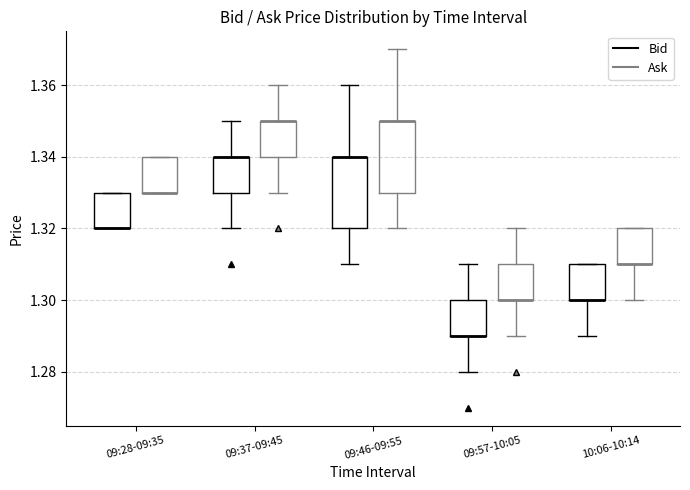

Reading left to right, read every box against the y-axis: the position of its median line, the range the box covers, and the ends of its whiskers. The values are not printed on the chart, so give them approximately, as read against the axis.

09:28-09:35 (Bid): median 1.32 (drawn on the box's lower edge), box 1.32 to 1.33, whiskers 1.32 to 1.33
09:28-09:35 (Ask): median 1.33 (drawn on the box's lower edge), box 1.33 to 1.34, whiskers 1.33 to 1.34
09:37-09:45 (Bid): median 1.34 (drawn on the box's upper edge), box 1.33 to 1.34, whiskers 1.32 to 1.35
09:37-09:45 (Ask): median 1.35 (drawn on the box's upper edge), box 1.34 to 1.35, whiskers 1.33 to 1.36
09:46-09:55 (Bid): median 1.34 (drawn on the box's upper edge), box 1.32 to 1.34, whiskers 1.31 to 1.36
09:46-09:55 (Ask): median 1.35 (drawn on the box's upper edge), box 1.33 to 1.35, whiskers 1.32 to 1.37
09:57-10:05 (Bid): median 1.29 (drawn on the box's lower edge), box 1.29 to 1.30, whiskers 1.28 to 1.31
09:57-10:05 (Ask): median 1.30 (drawn on the box's lower edge), box 1.30 to 1.31, whiskers 1.29 to 1.32
10:06-10:14 (Bid): median 1.30 (drawn on the box's lower edge), box 1.30 to 1.31, whiskers 1.29 to 1.31
10:06-10:14 (Ask): median 1.31 (drawn on the box's lower edge), box 1.31 to 1.32, whiskers 1.30 to 1.32